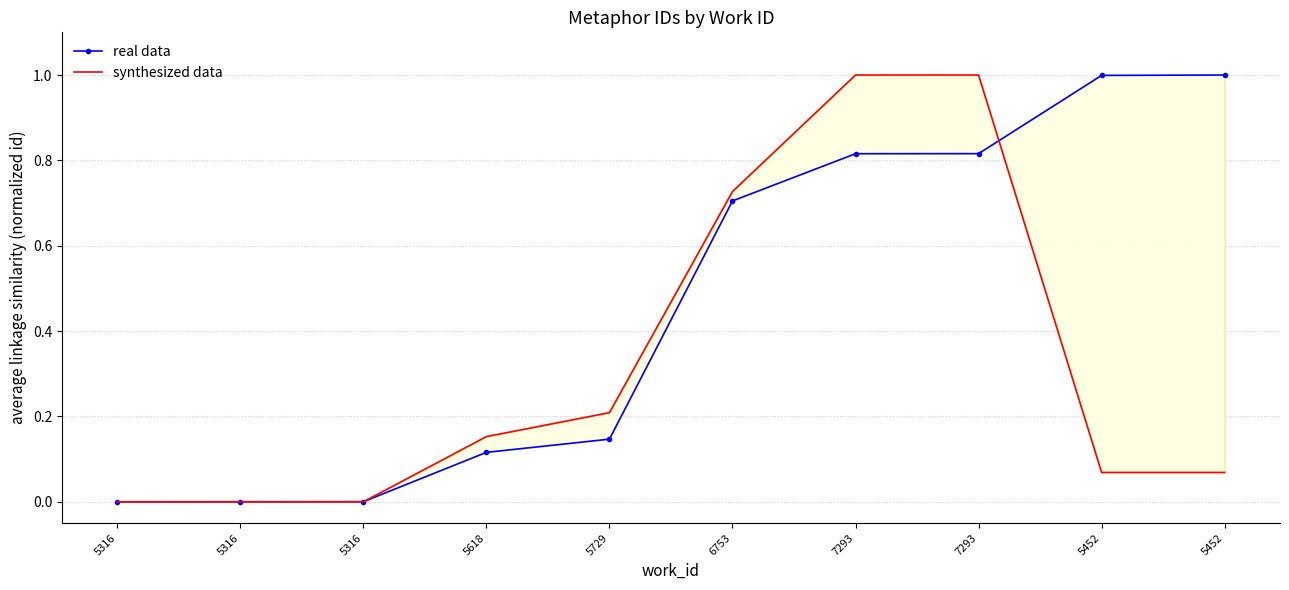

Between which two adjacent categories do real data and synthesized data first intersect?

5316 and 5618